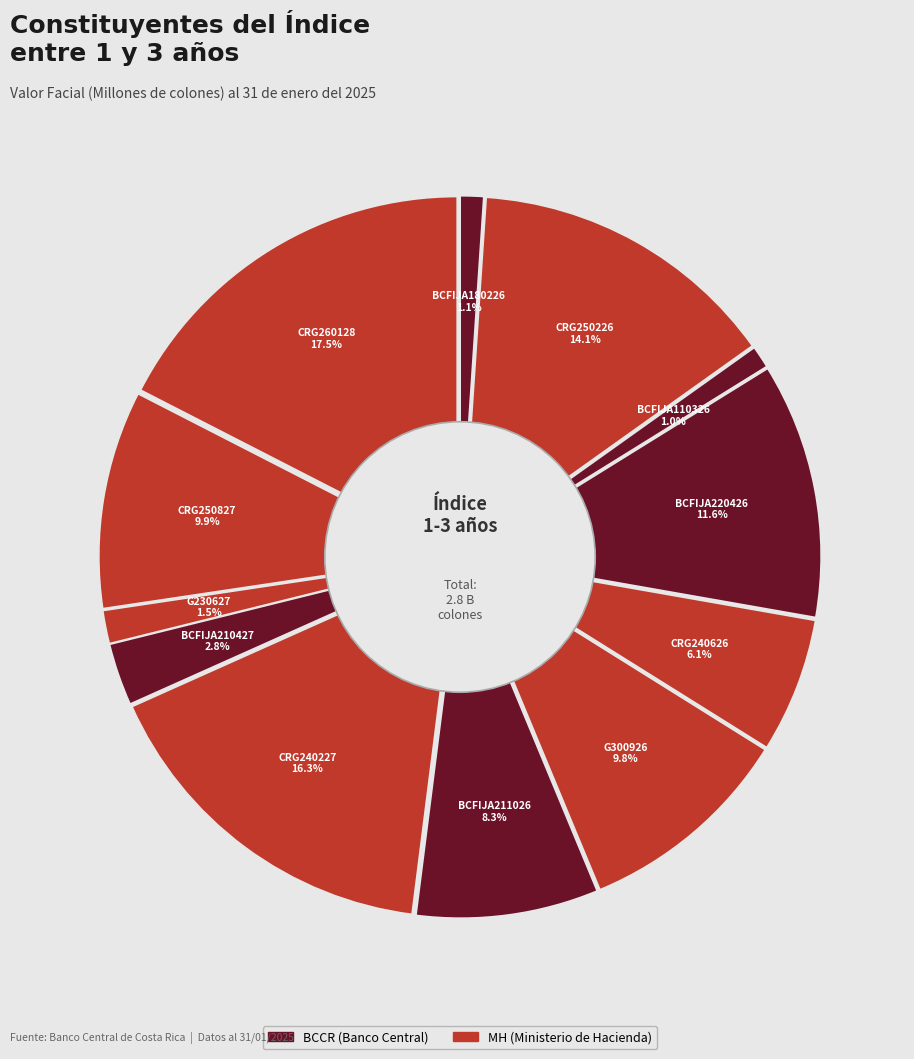

To the nearest percent, what is the average slice percentage?

8%